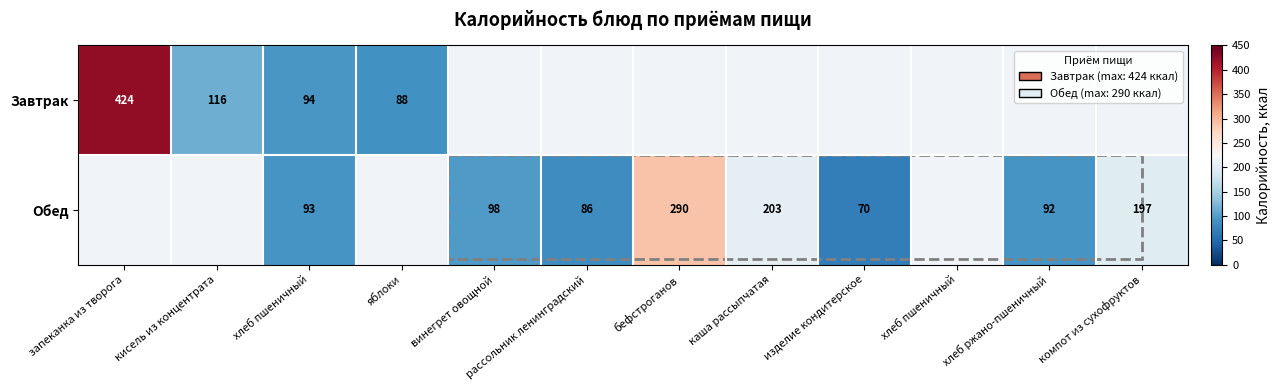

What is the maximum value shown in the chart?

424.0